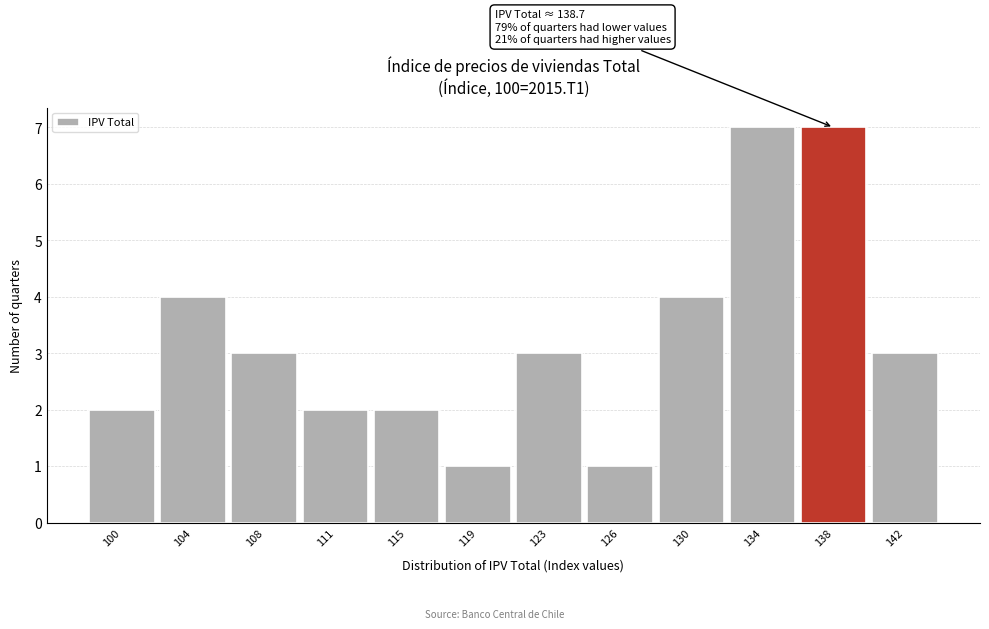

Reading right to left, what are all the values shown in this chart?

3	7	7	4	1	3	1	2	2	3	4	2